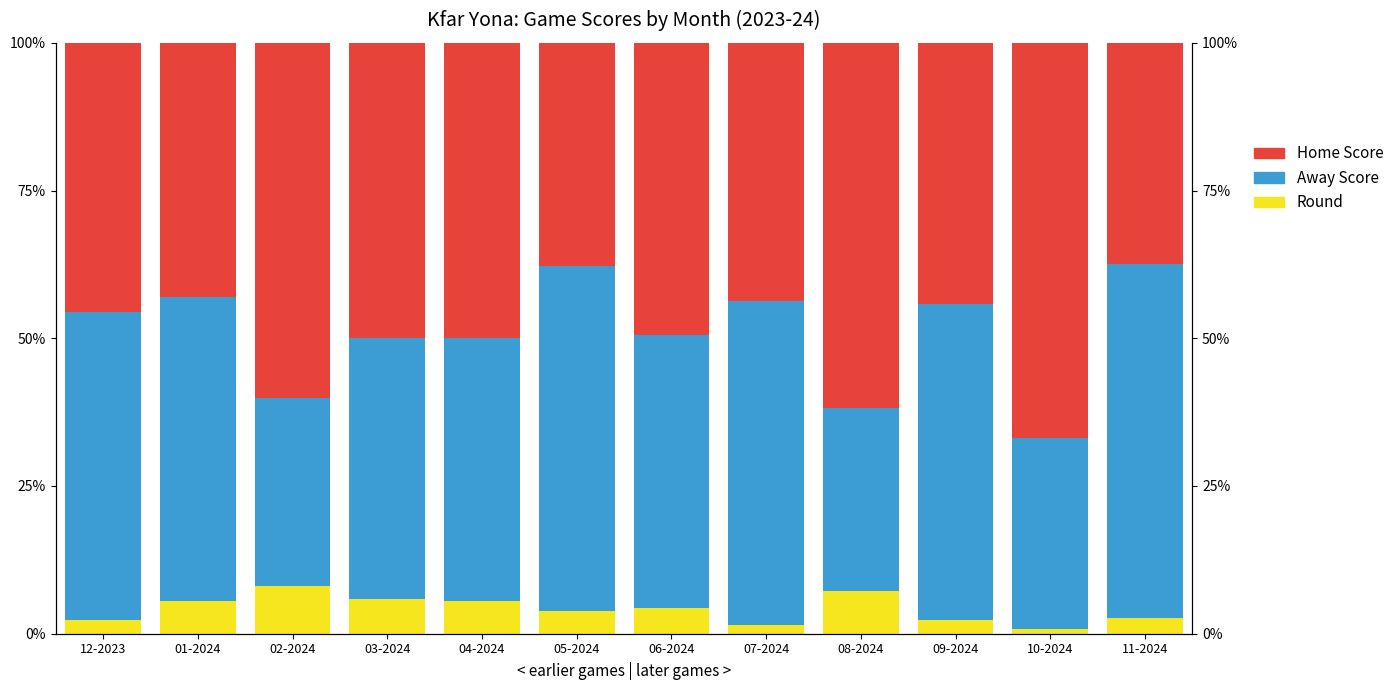

Is it true that Home Score equals 4.3 at 06-2024?

True